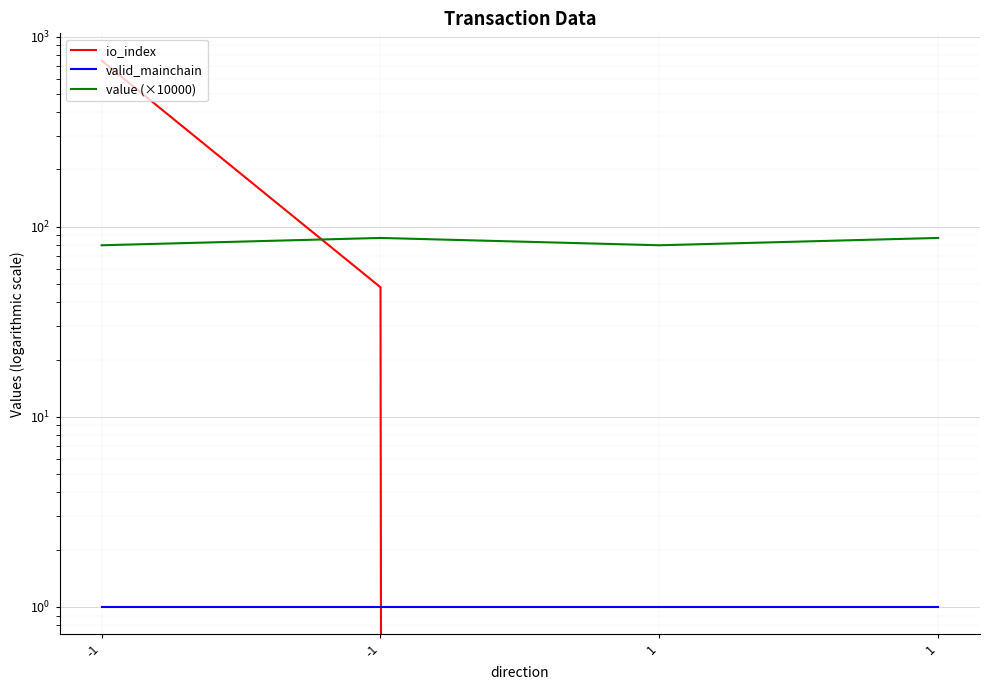

What is the difference between the highest and lowest values at 1?

79.8